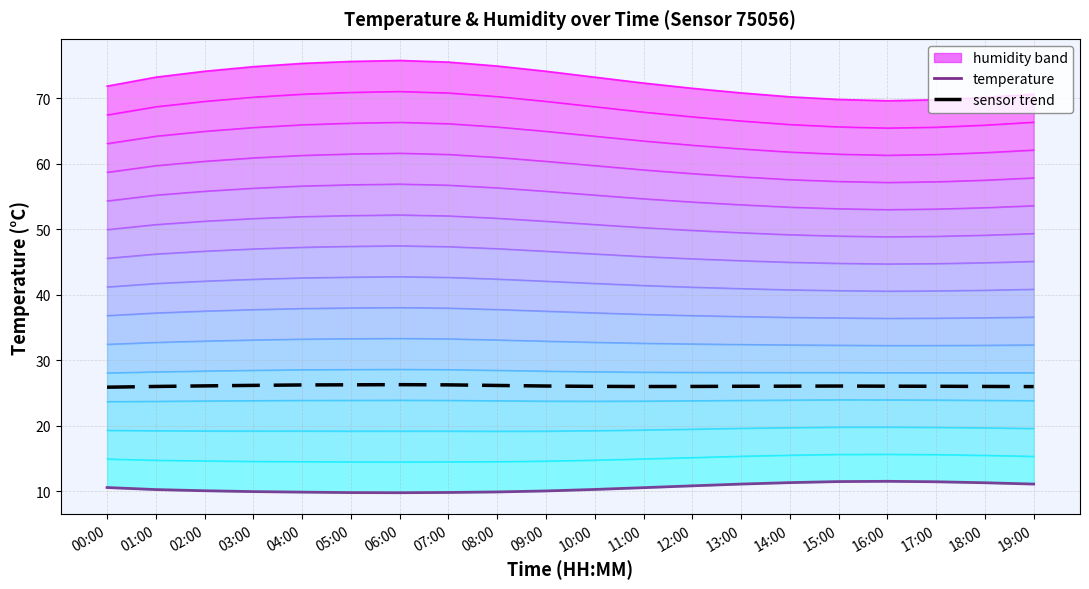

Which label corresponds to the largest value in the chart?

06:00